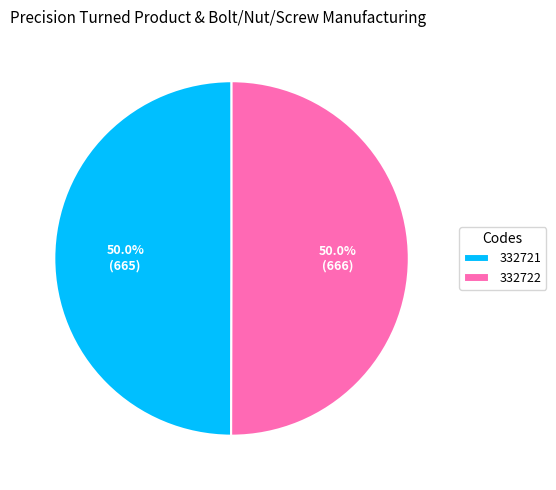

To the nearest percent, what portion does 332722 represent?

50%